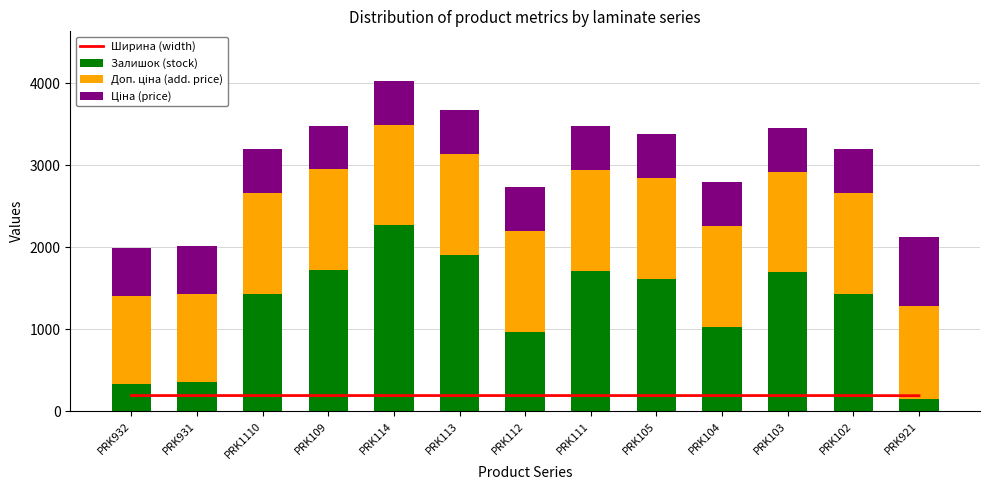

What is the approximate value of Ширина (width) at PRK105?

191.0